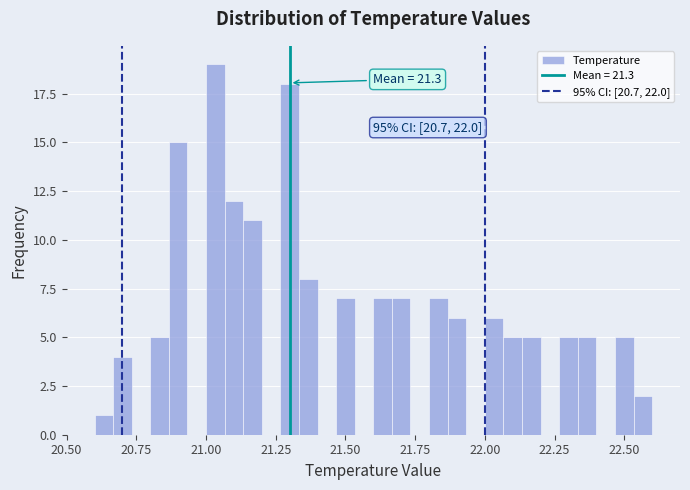

Around what value on the x-axis is the tallest bar? Give the approximate position of its centre, as read against the axis.

21.05